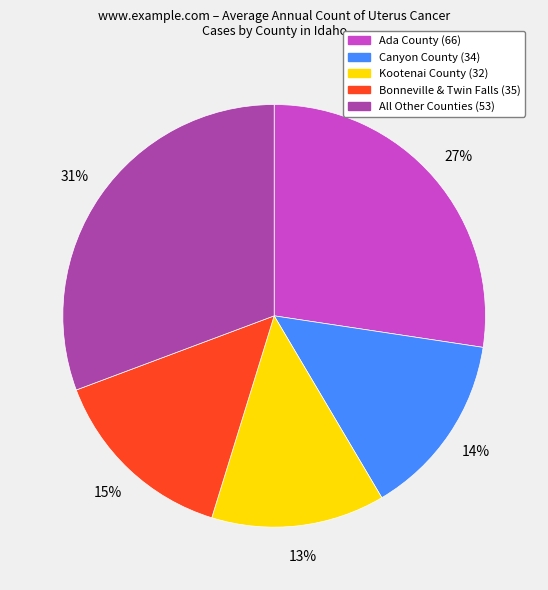

Does any single category account for the majority?

No